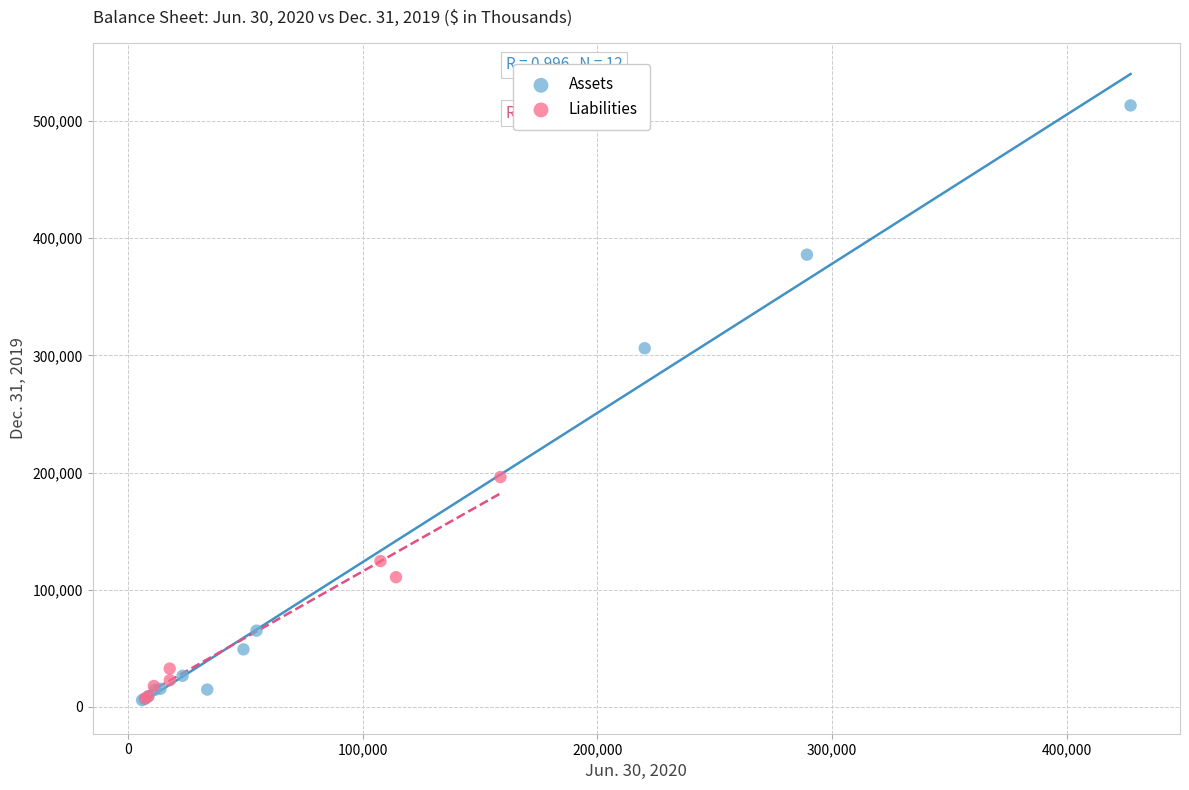

Which series contains the highest Y value?

Assets